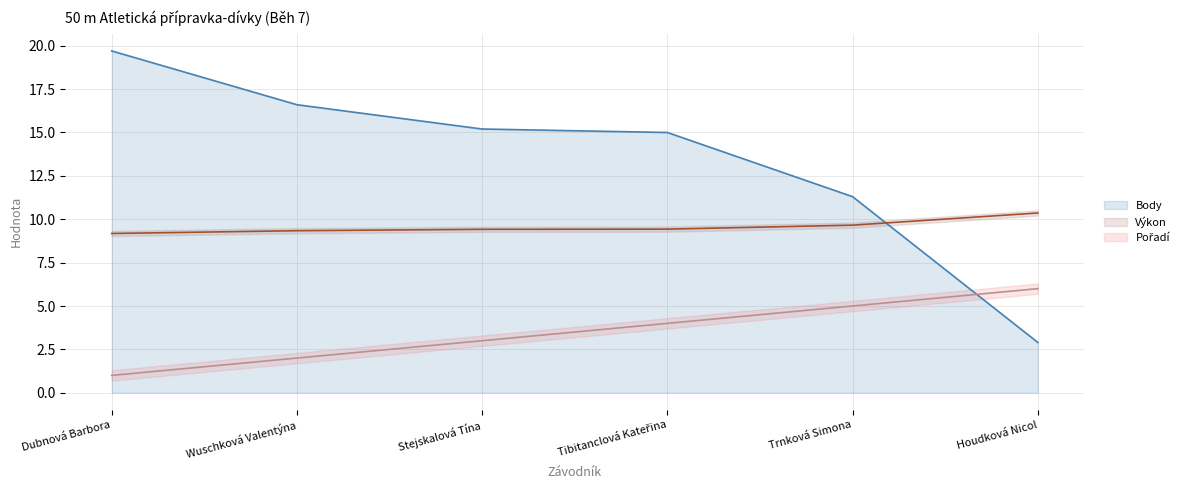

Which category has the lowest value in the Body series?

Houdková Nicol